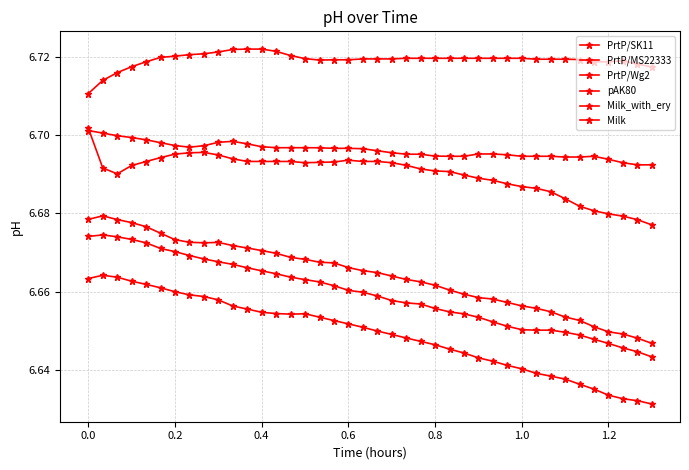

How many series are shown in this chart?

6